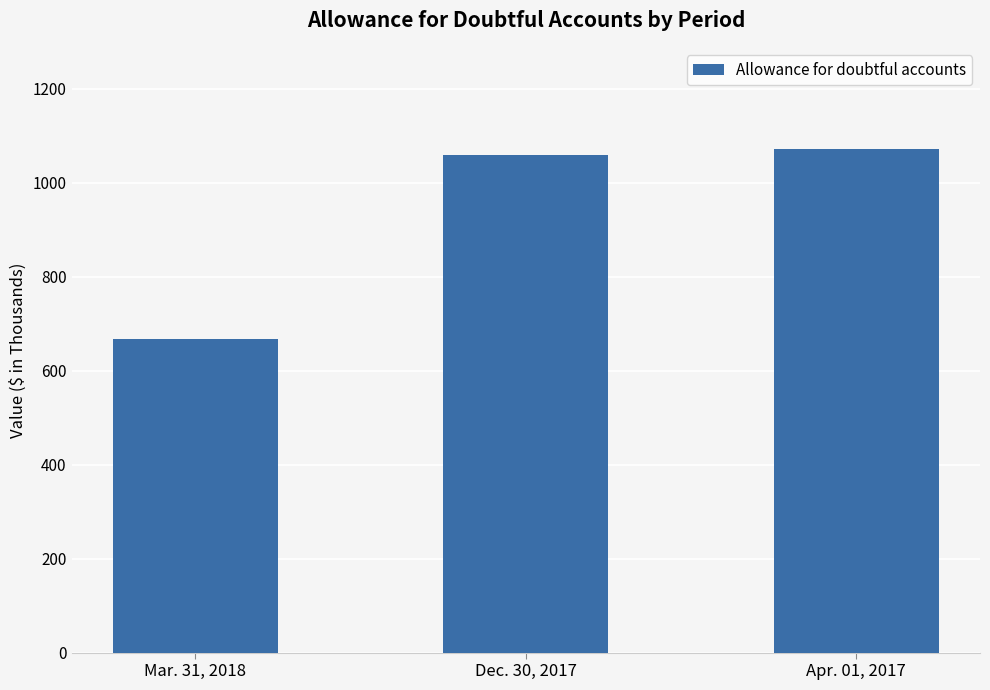

Does the chart contain stacked bars?

No